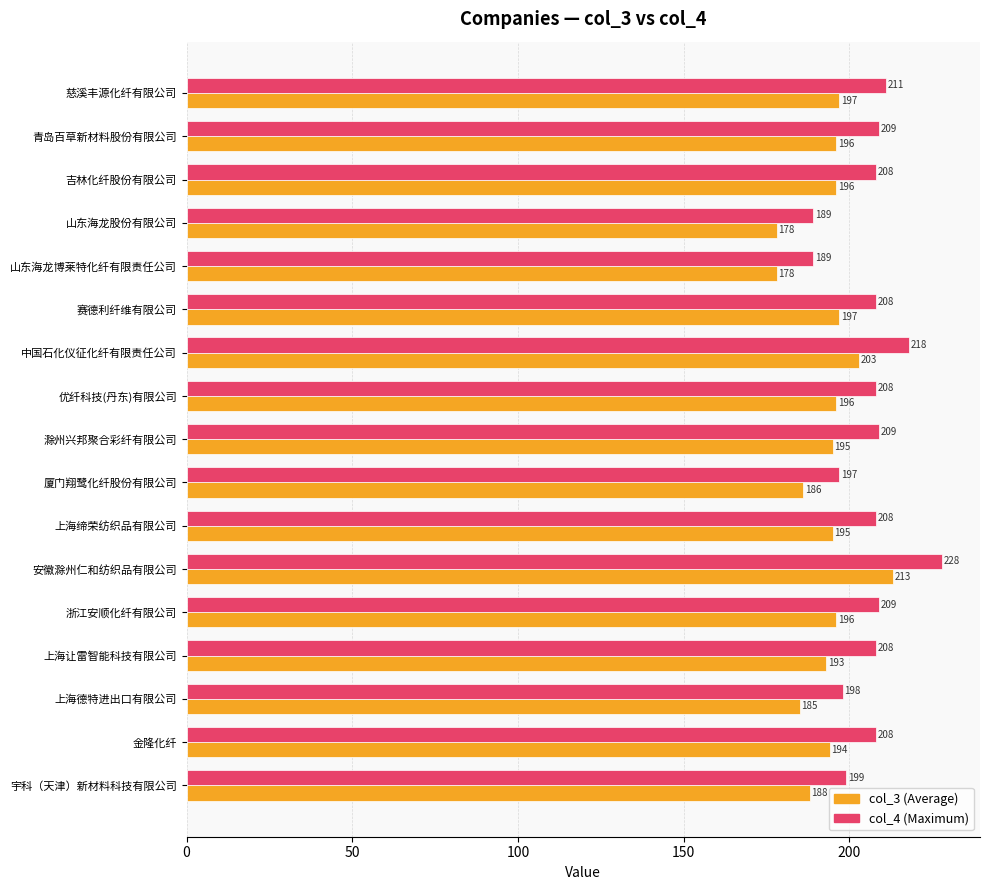

What is the smallest value displayed?

178